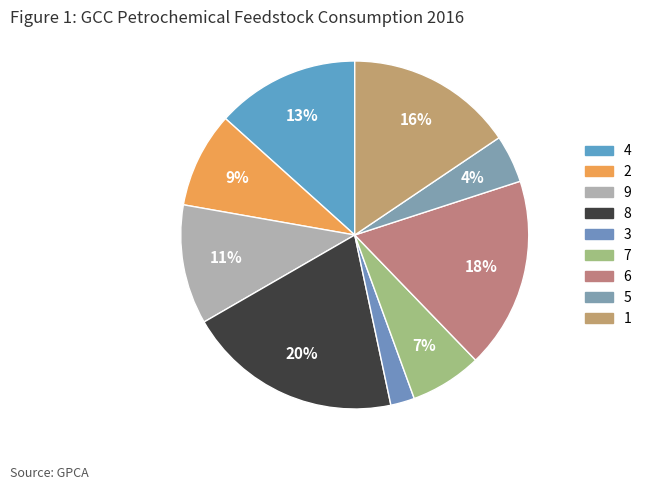

To the nearest percent, what percentage of the pie is 2?

9%